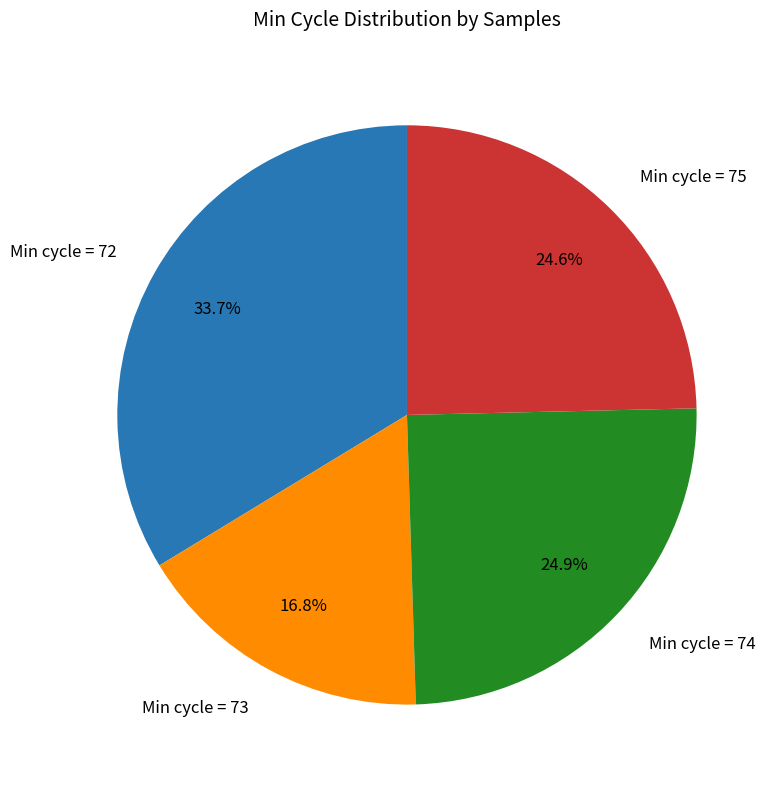

What percentage do Min cycle = 74 and Min cycle = 73 together represent?

41.7%